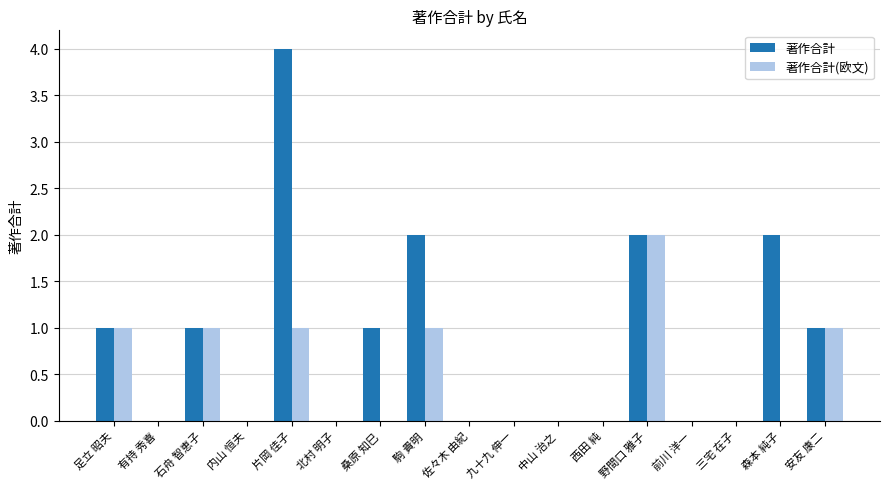

Is the value of 著作合計 at 足立 昭夫 greater than the value of 著作合計(欧文) at 桑原 知巳?

Yes